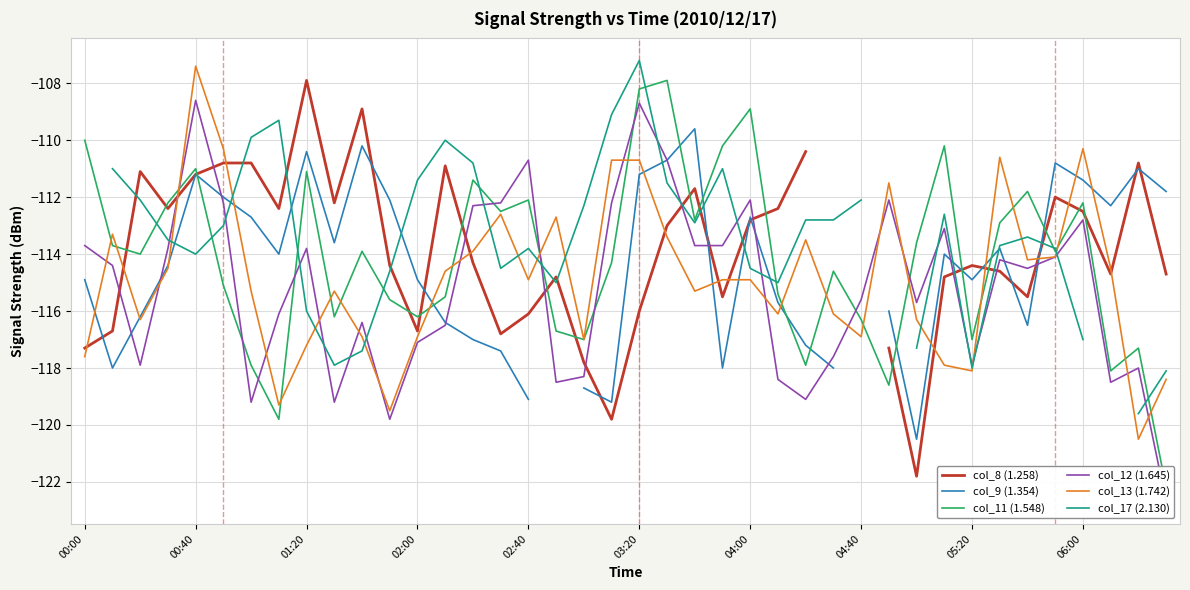

True or false: col_12 (1.645) has a value of -72.5 at 02:00.

False